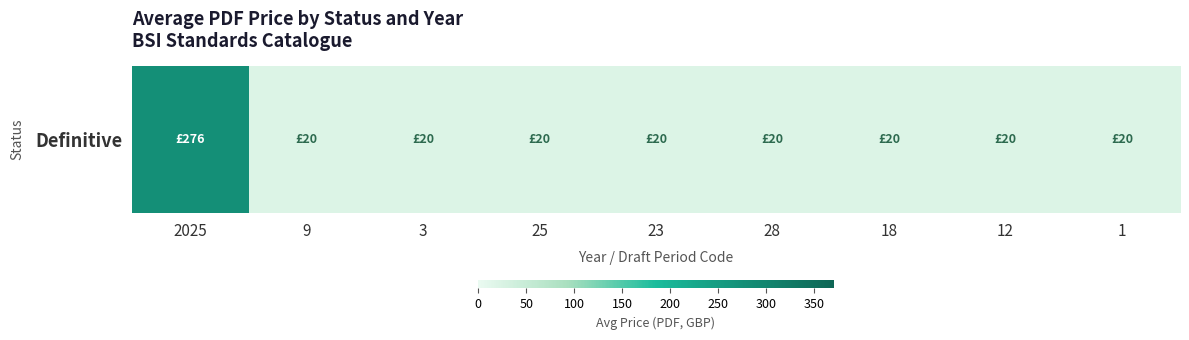

Rank the categories by value from lowest to highest.

9, 3, 25, 23, 28, 18, 12, 1, 2025